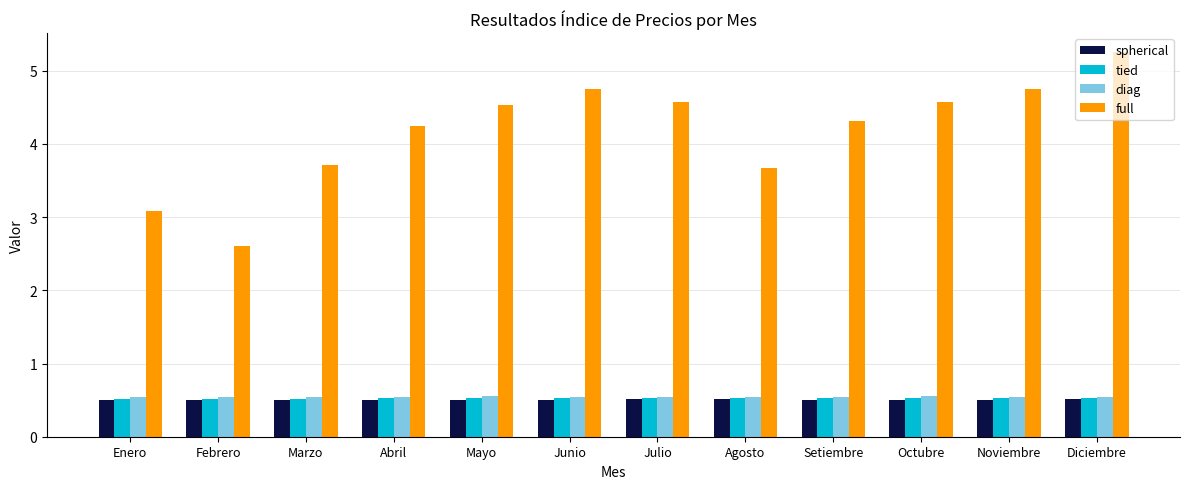

At how many categories does at least one series exceed 3?

11